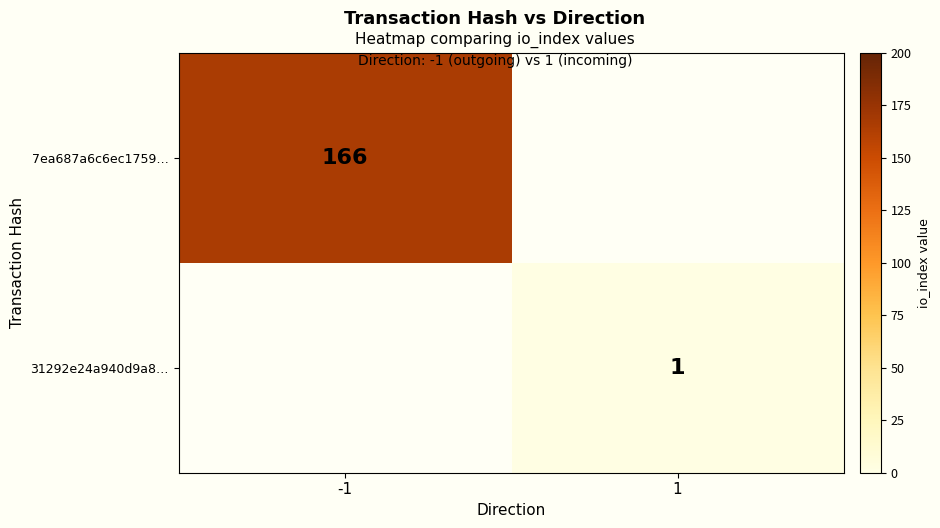

The value of 31292e24a940d9a8… at 1 is 1. True or false?

True